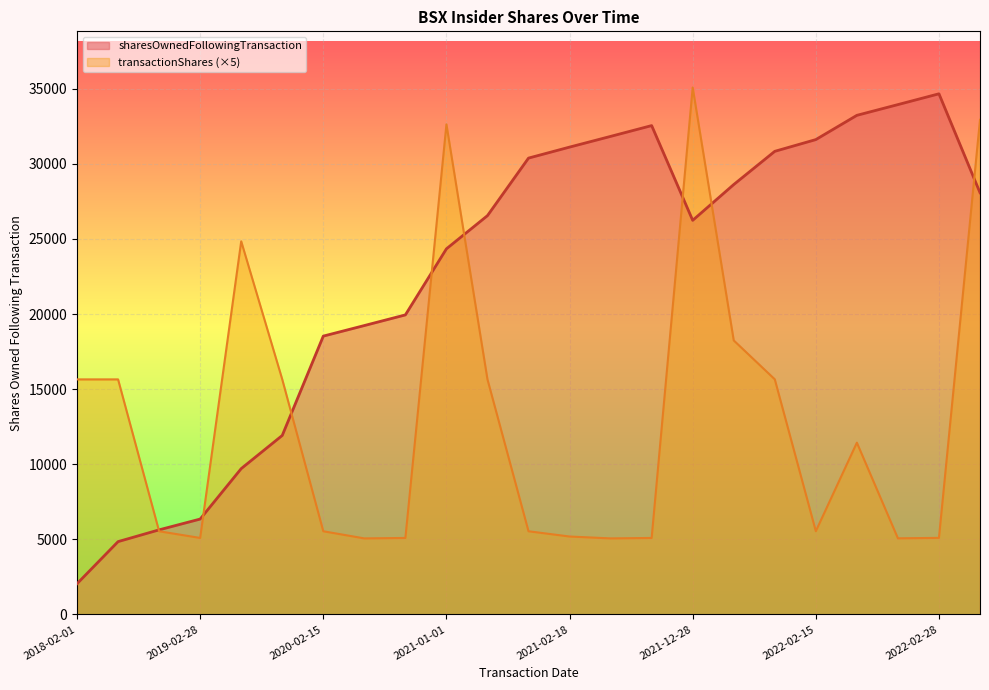

Which series has the widest spread of values?

sharesOwnedFollowingTransaction